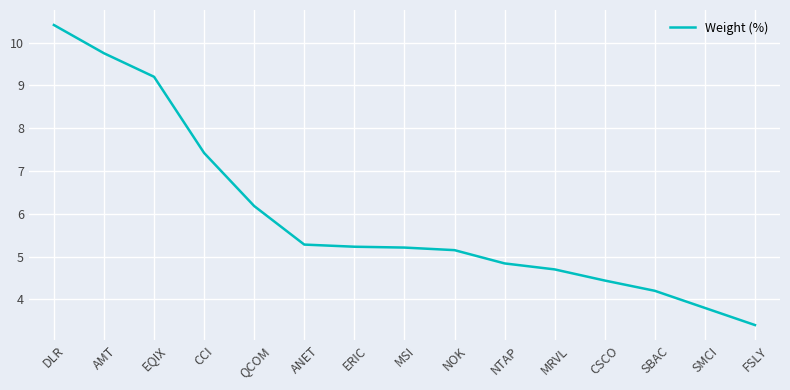

True or false: the data shows 7.4 at CCI.

True